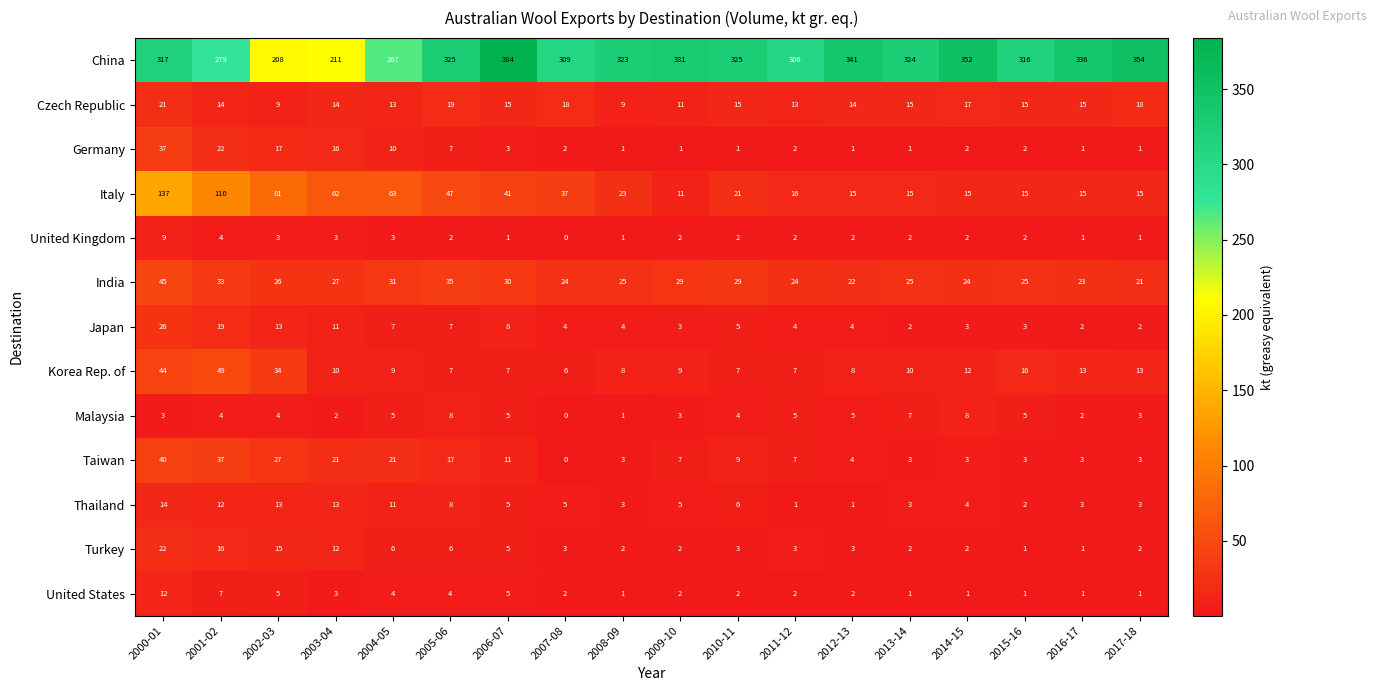

At which category is the sum across all series the highest?

2000-01